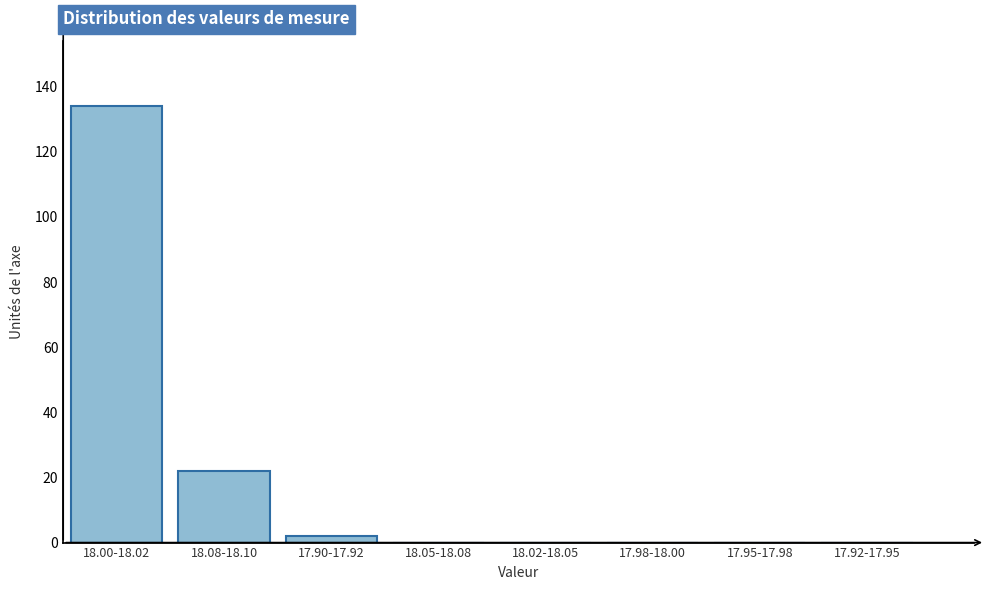

Reading left to right, extract all data points from this chart.

18.00-18.02=134	18.08-18.10=22	17.90-17.92=2	18.05-18.08=0	18.02-18.05=0	17.98-18.00=0	17.95-17.98=0	17.92-17.95=0